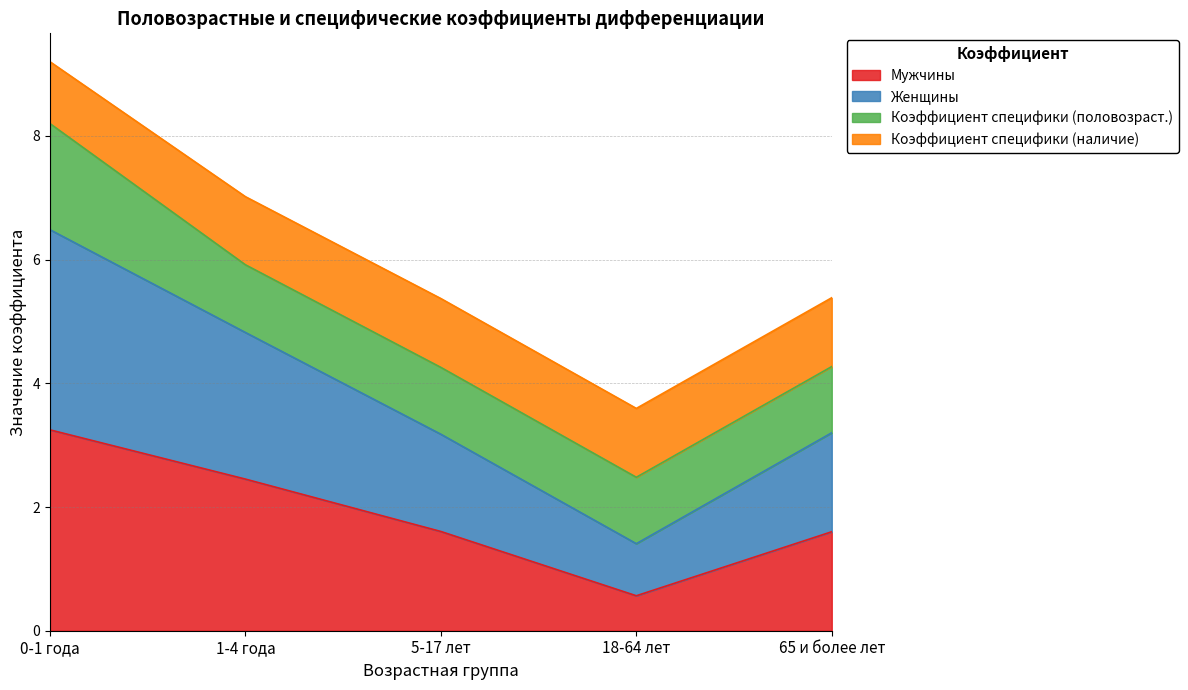

At which category is the sum across all series the highest?

0-1 года